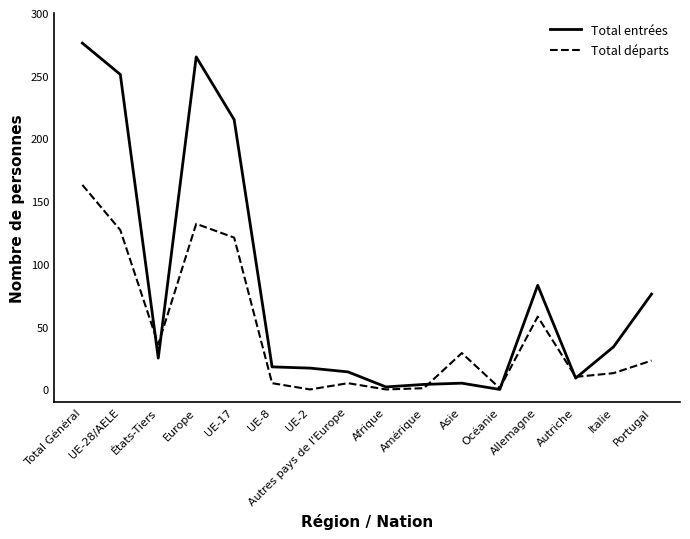

At which category does Total entrées reach its first local valley?

États-Tiers